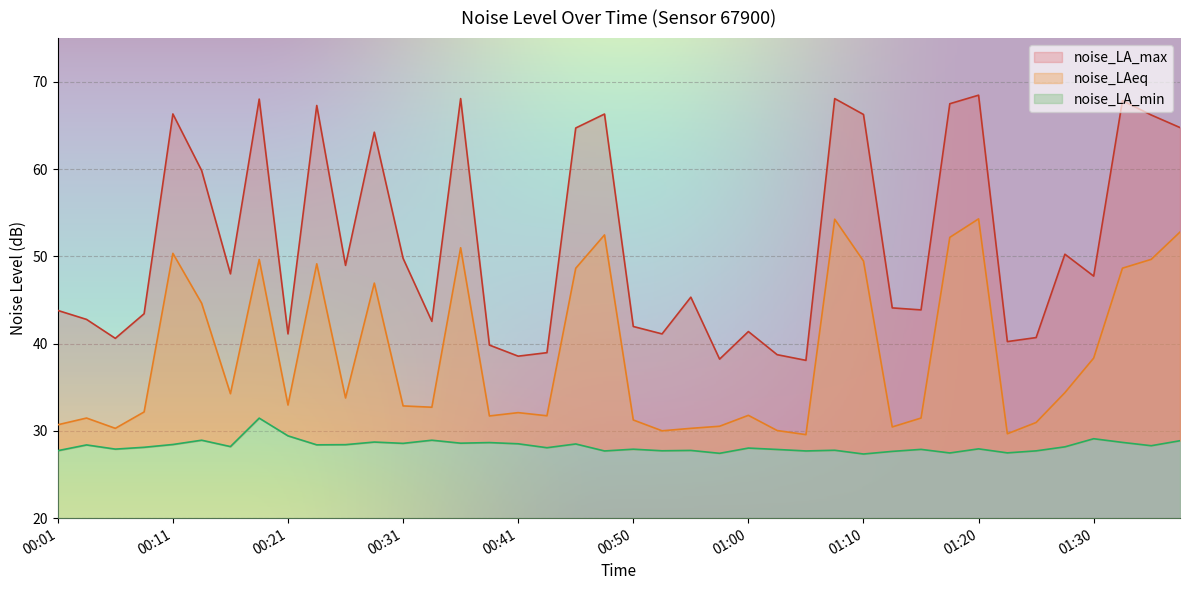

At which label does noise_LAeq first exceed 32?

00:09